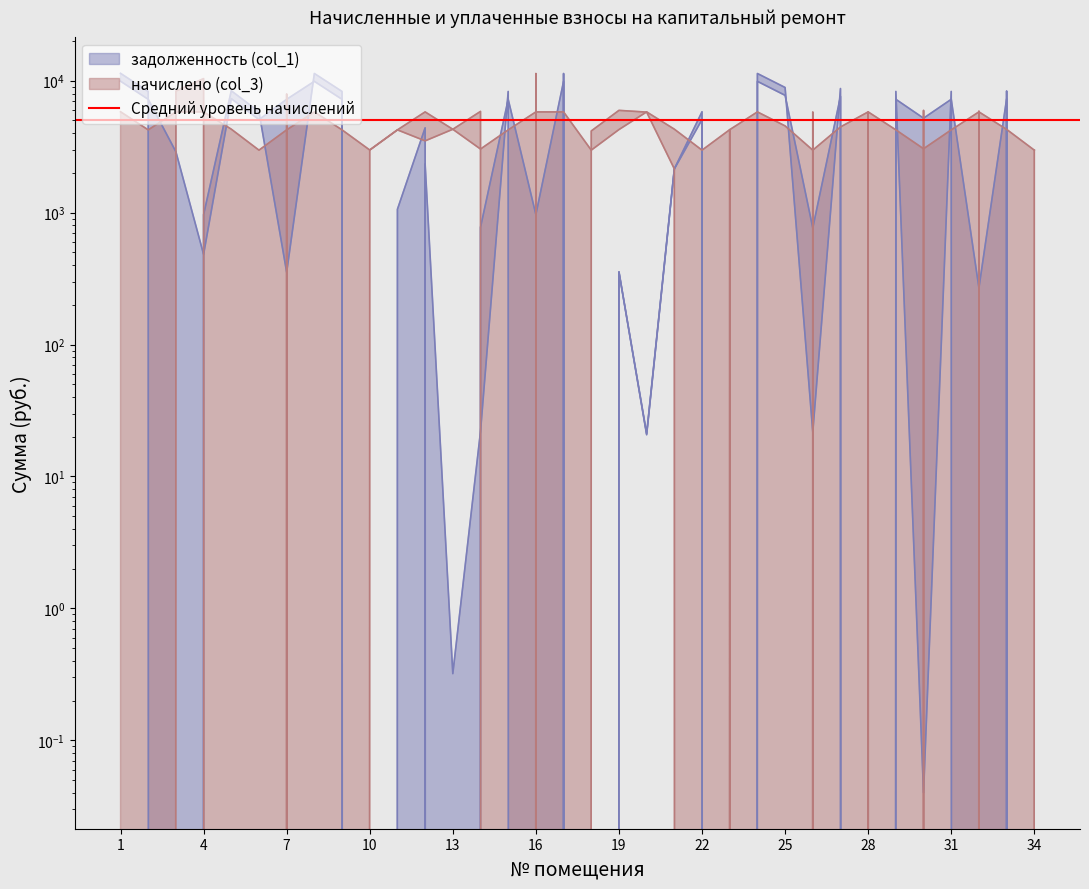

What is the value of the начислено (col_3) point at the 2nd from the left?

4240.8